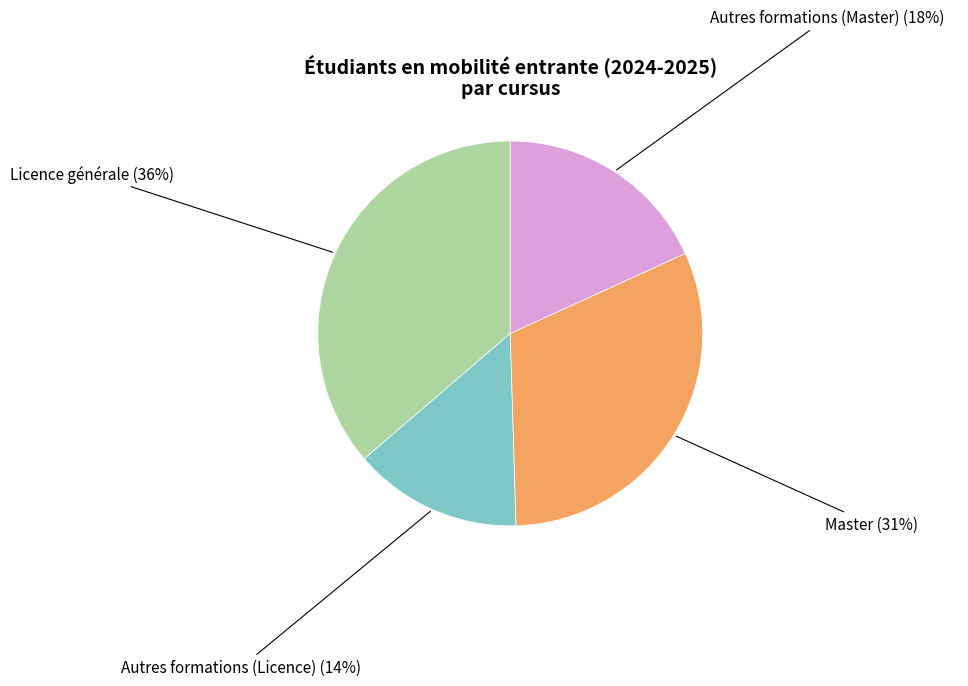

What percentage is the Autres formations (Licence) slice, to the nearest percent?

14%